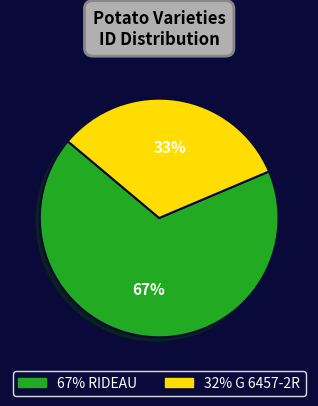

Is there any slice that represents more than half of the pie?

Yes